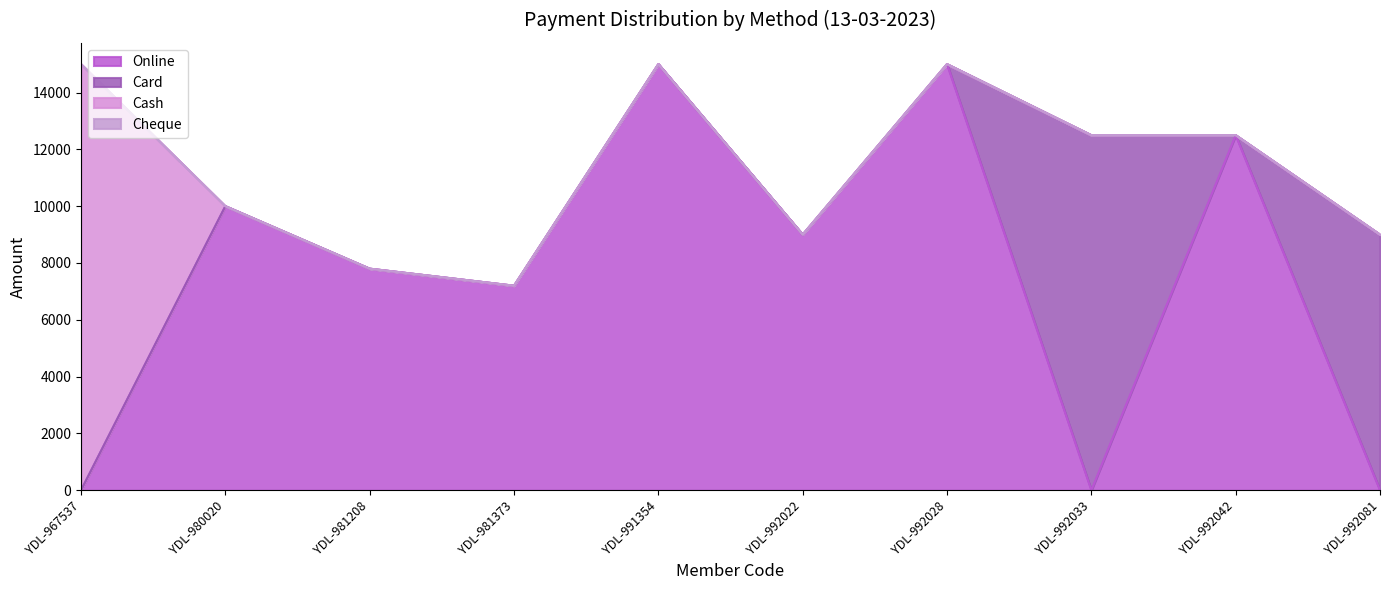

At how many categories does at least one series exceed 7116?

10